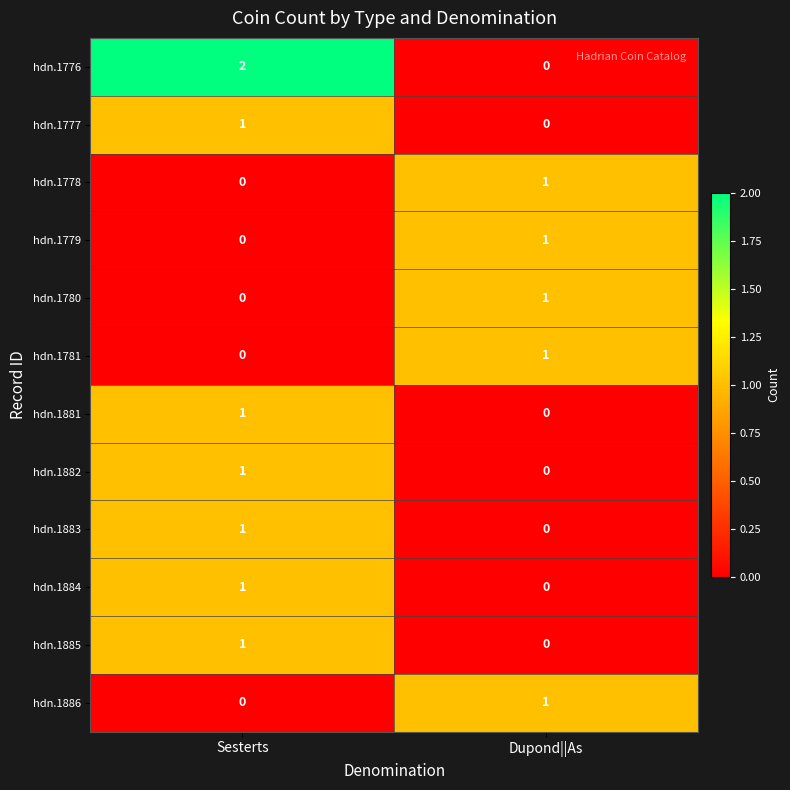

At which label does hdn.1780 reach its minimum?

Sesterts